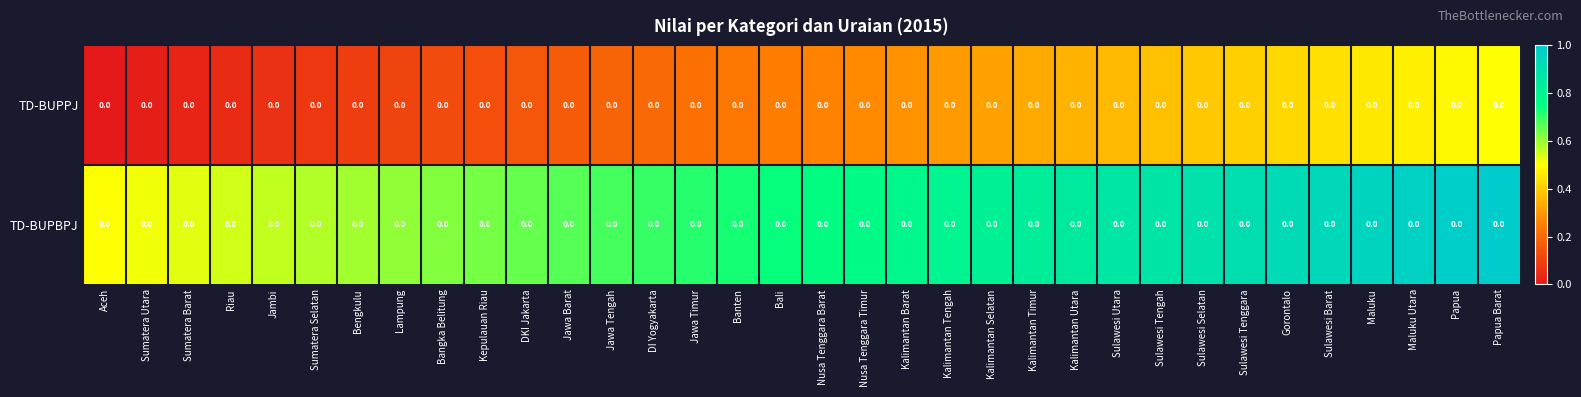

What is the difference between the TD-BUPBPJ values at Sulawesi Barat and Papua Barat?

0.1